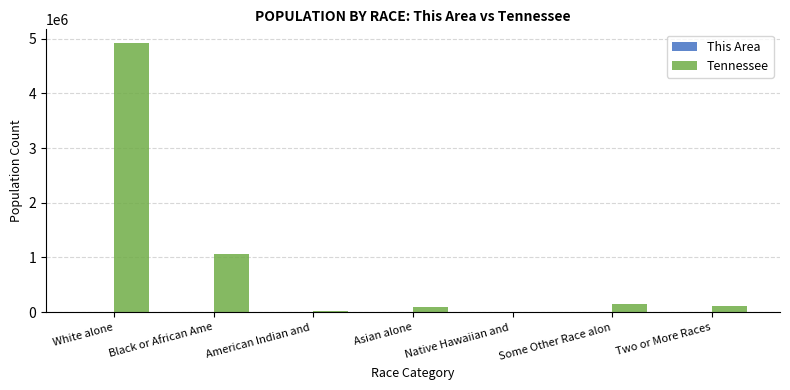

Between American Indian and  and Some Other Race alon, which series saw the biggest shift?

Tennessee